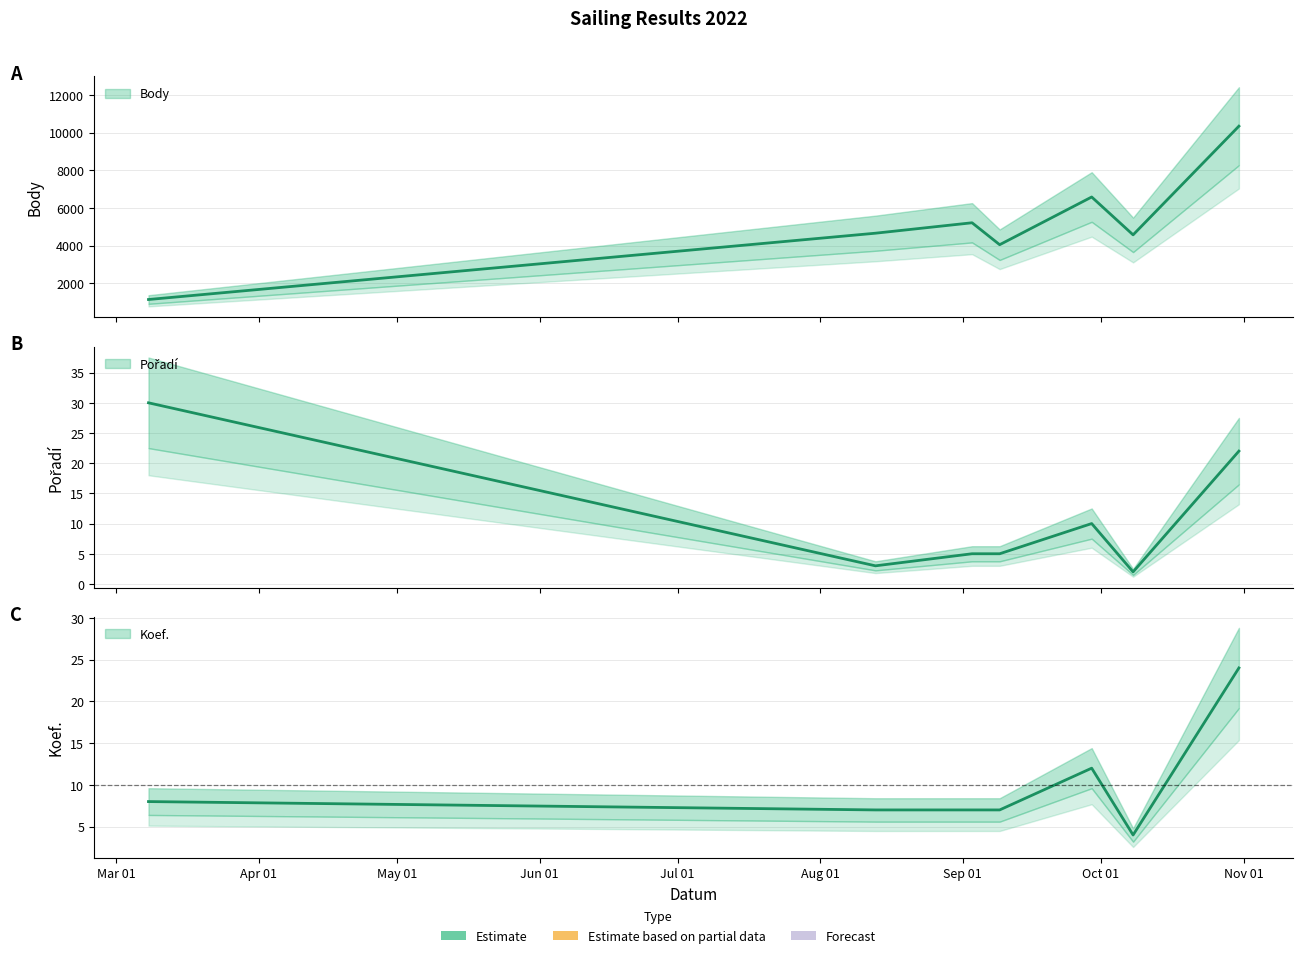

Reading right to left, extract all data points from this chart.

Body: 10336	4570	6578	4047	5211	4657	1139
Pořadí: 22	2	10	5	5	3	30
Koef.: 24	4	12	7	7	7	8